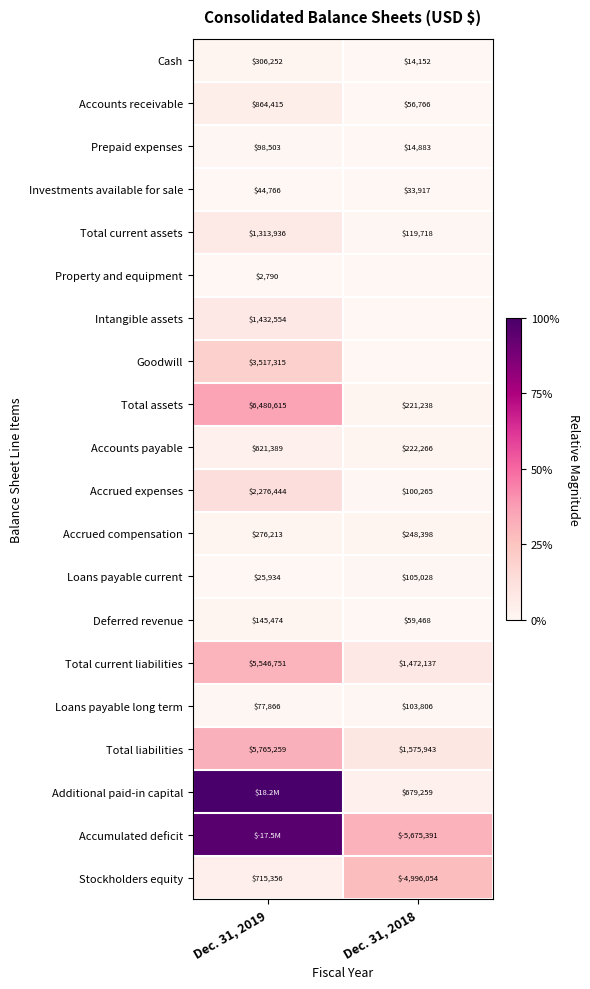

Which category has the lowest value in the Accrued expenses series?

Dec. 31, 2018